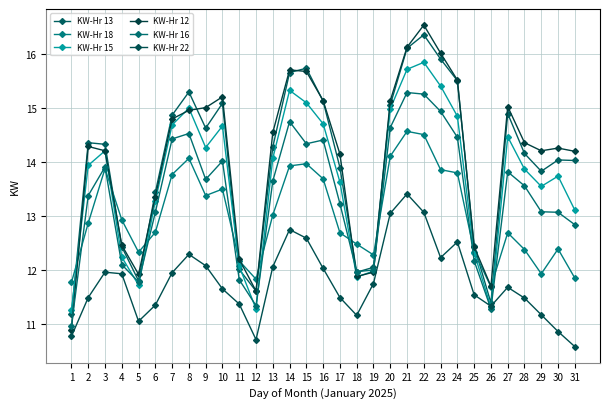

What is the minimum value for KW-Hr 22?

10.6